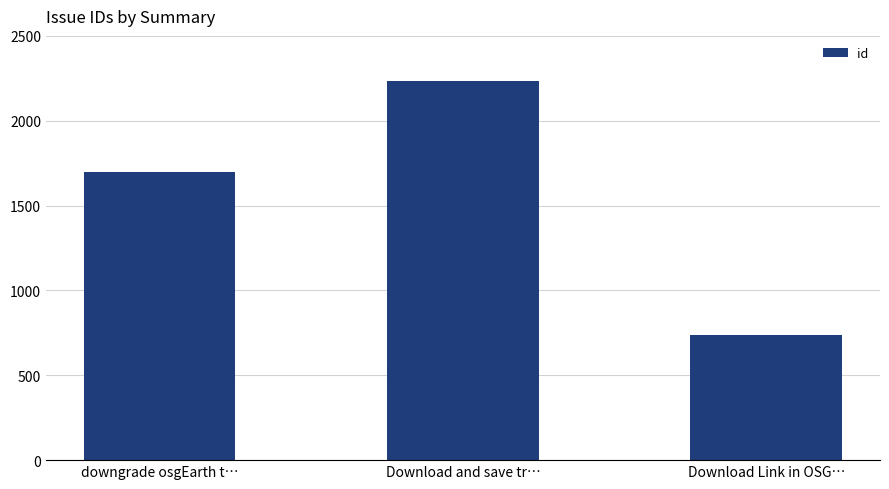

Rank the categories by value from lowest to highest.

Download Link in OSG…, downgrade osgEarth t…, Download and save tr…